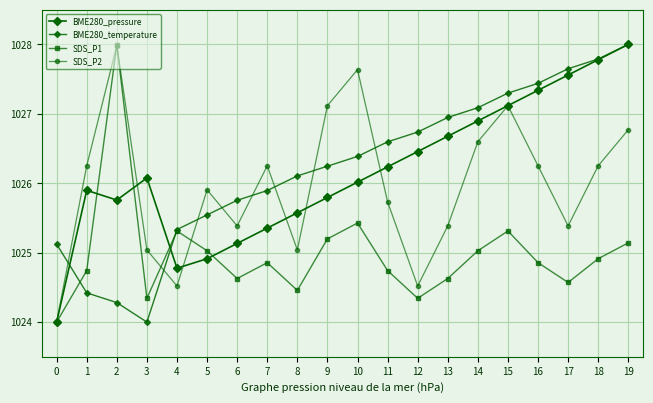

What is the difference between the maximum and minimum values in the BME280_temperature series?

4.0